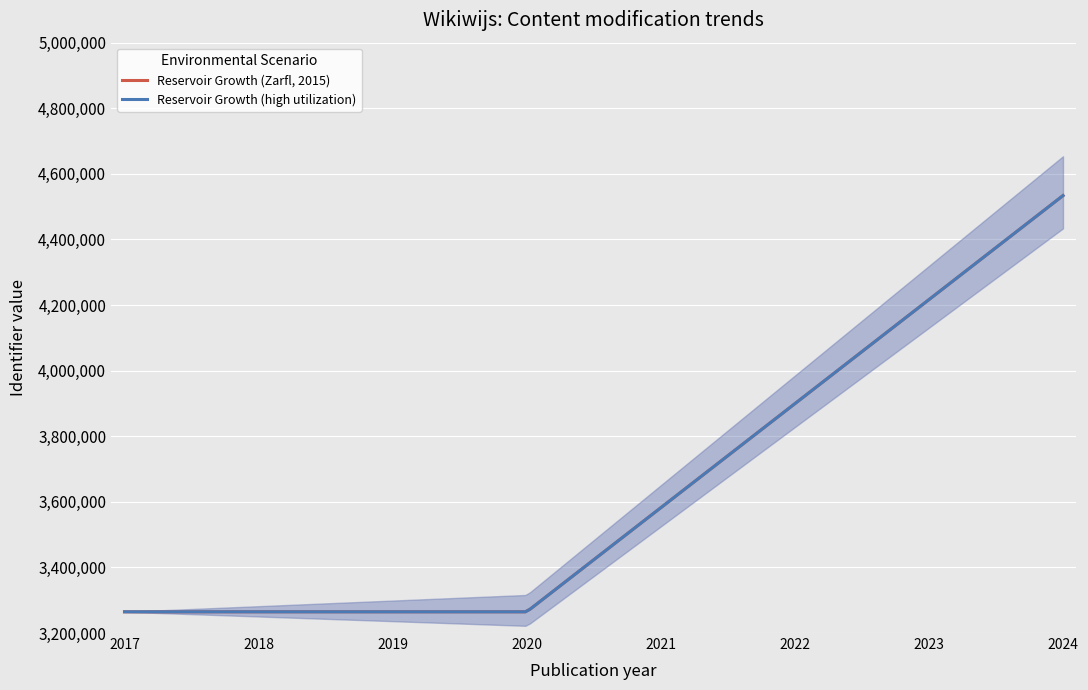

How many lines are shown in the chart?

2